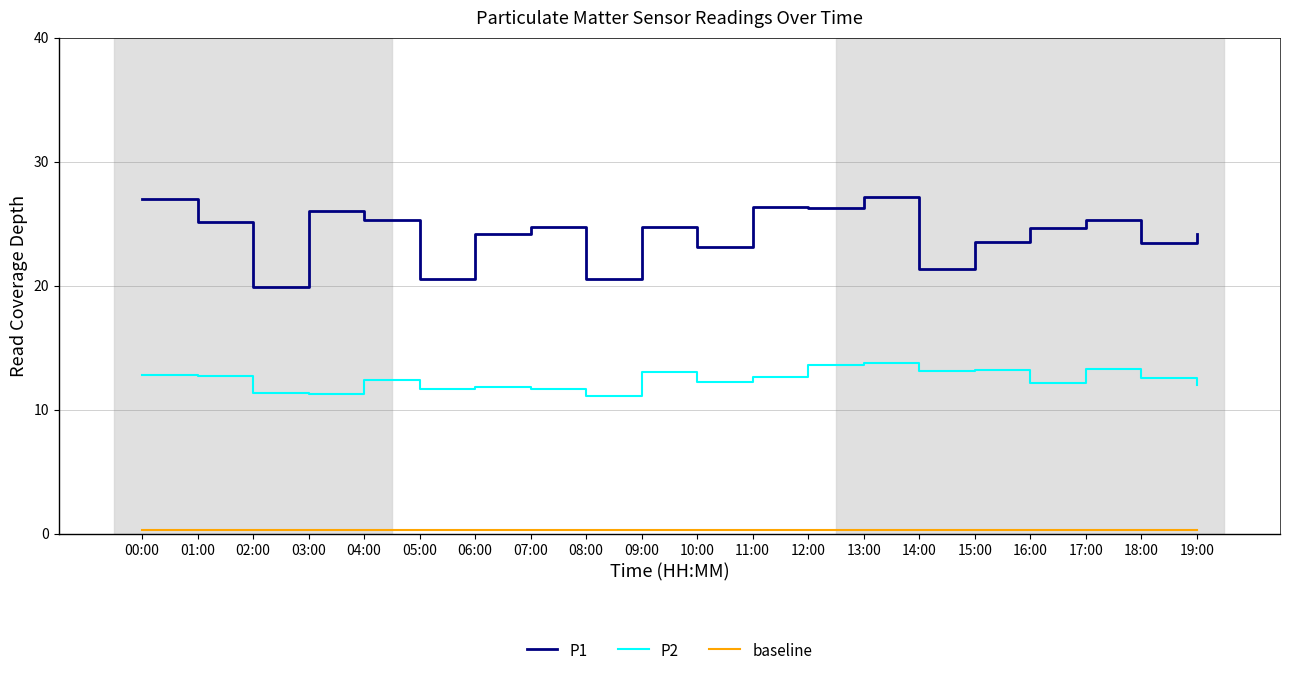

The value of P1 at 01:00 is 41.0. True or false?

False